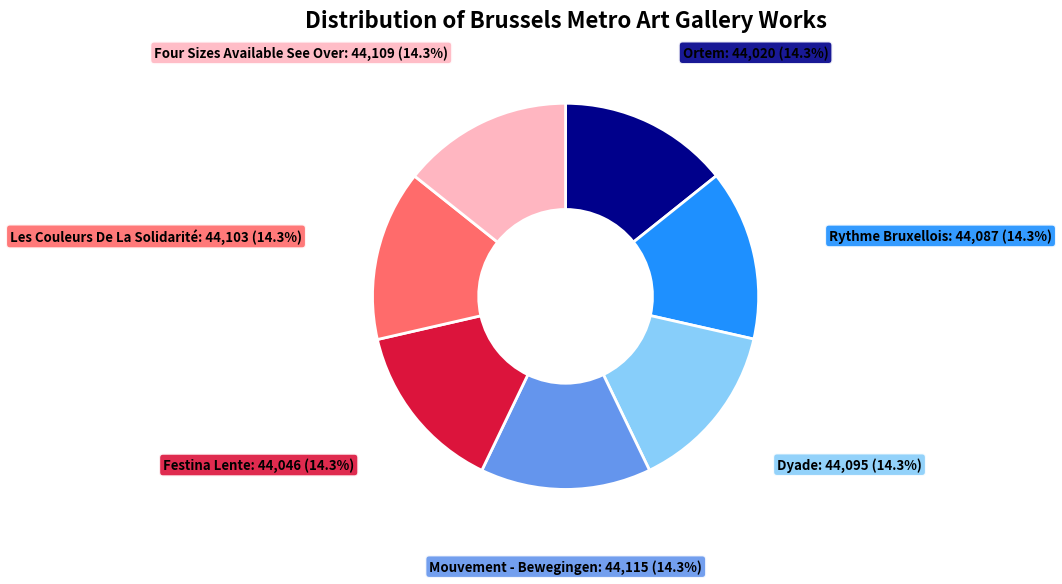

Combined, what portion of the pie is Les Couleurs De La Solidarité and Festina Lente?

28.6%